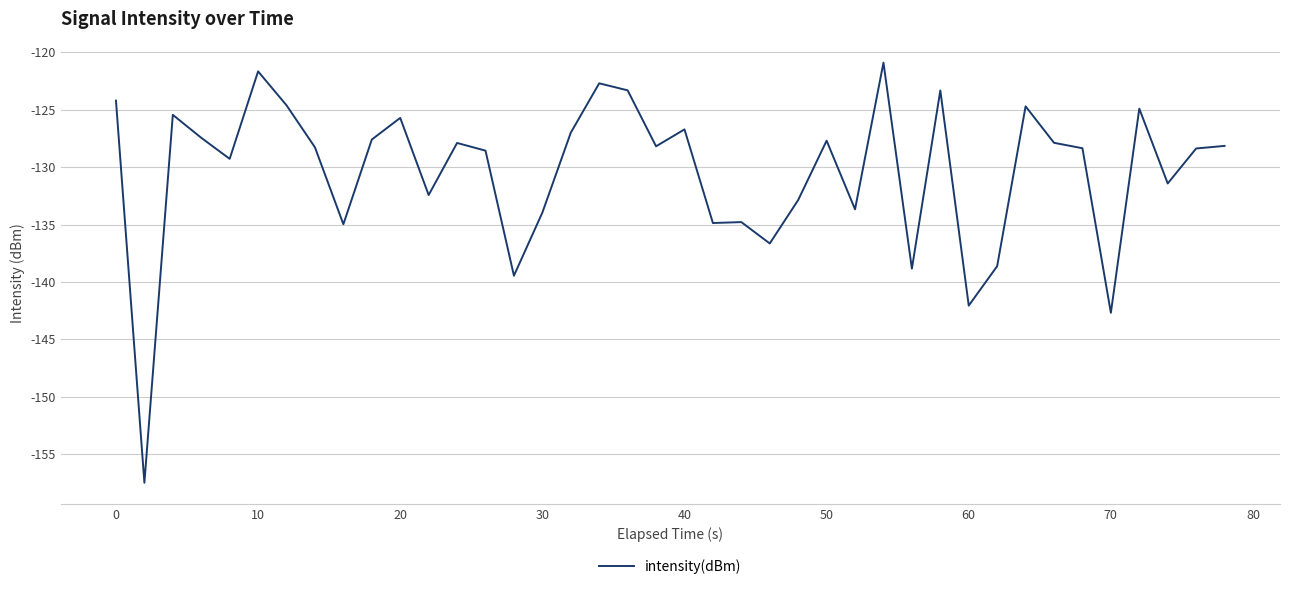

What is the maximum value shown in the chart?

-120.9